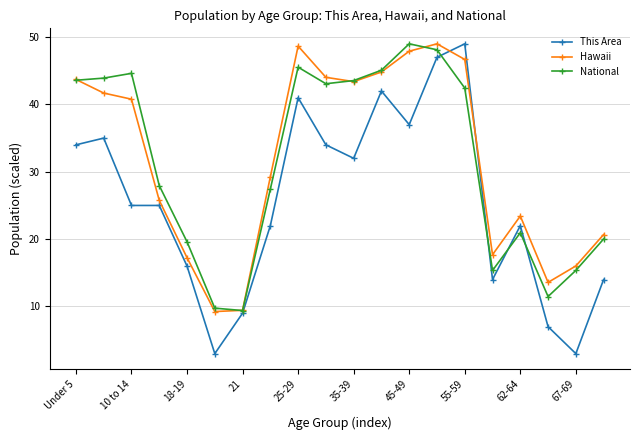

Which series has the widest spread of values?

This Area